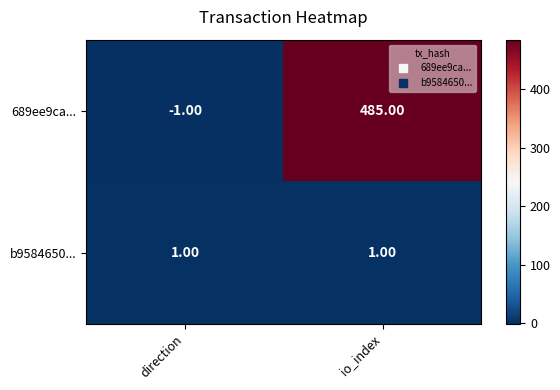

At how many categories does at least one series exceed 25?

1